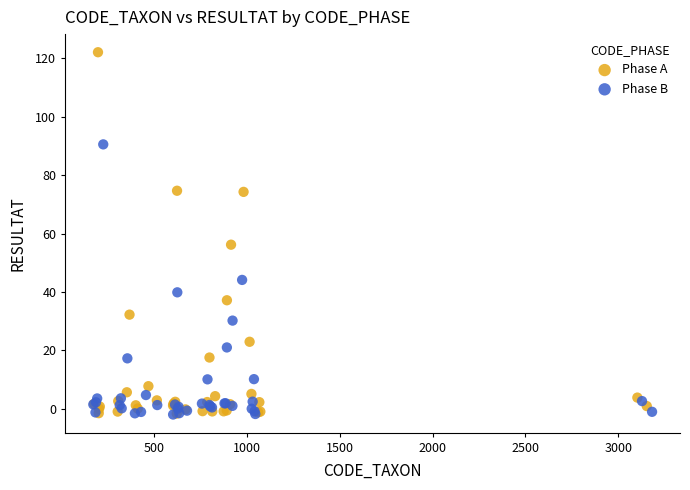

Which series reaches the maximum Y coordinate?

Phase A